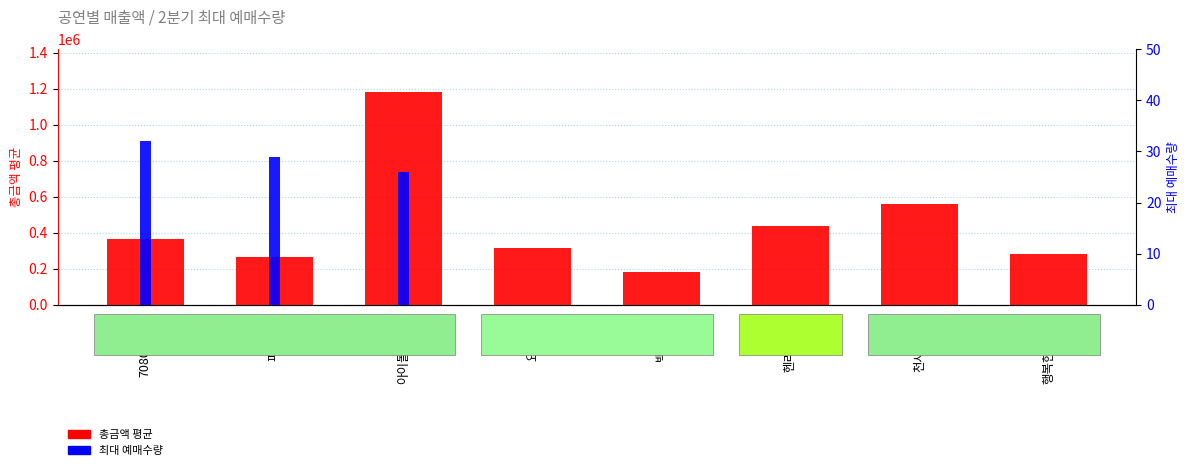

Which series changed the most between 아이돌대축제 and 행복한우리집?

총금액 평균